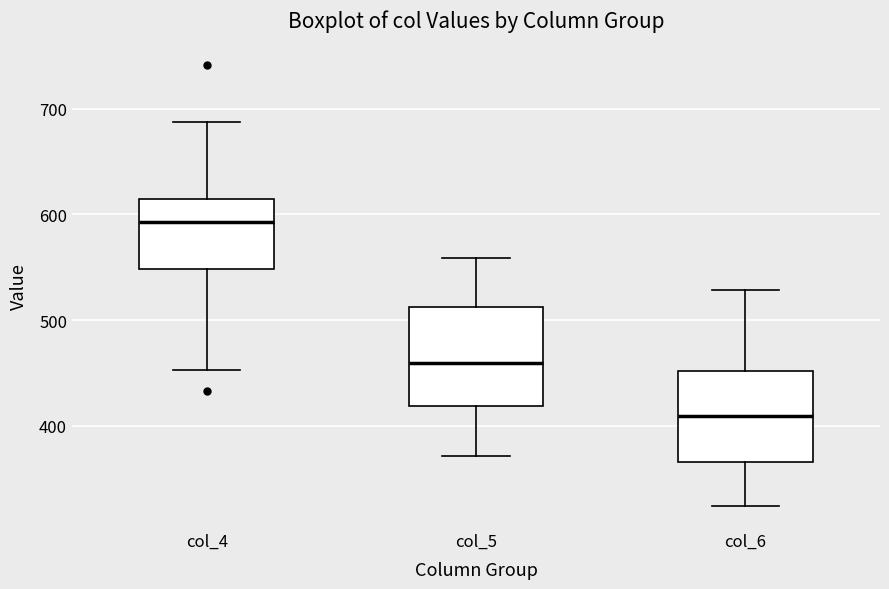

Which box's median line is the lowest?

col_6